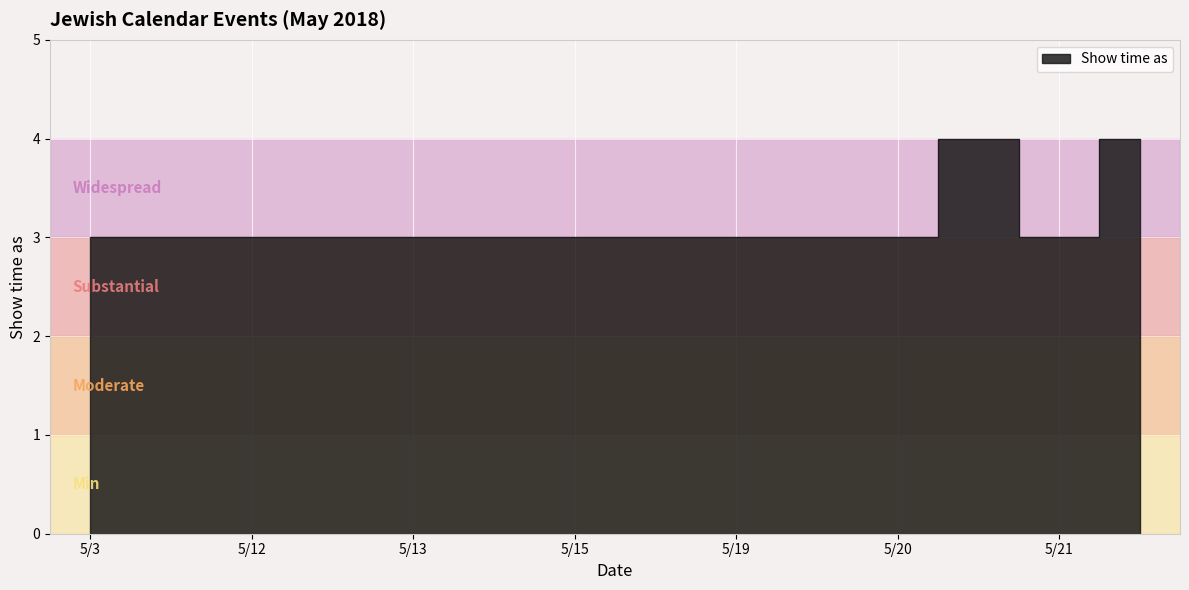

Is it true that the value at 5/15 is 3?

True